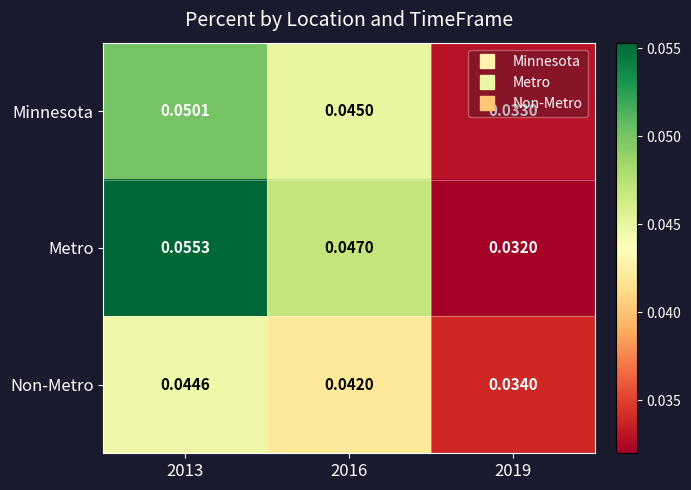

At 2019, list the series in order from smallest to largest.

Metro, Minnesota, Non-Metro